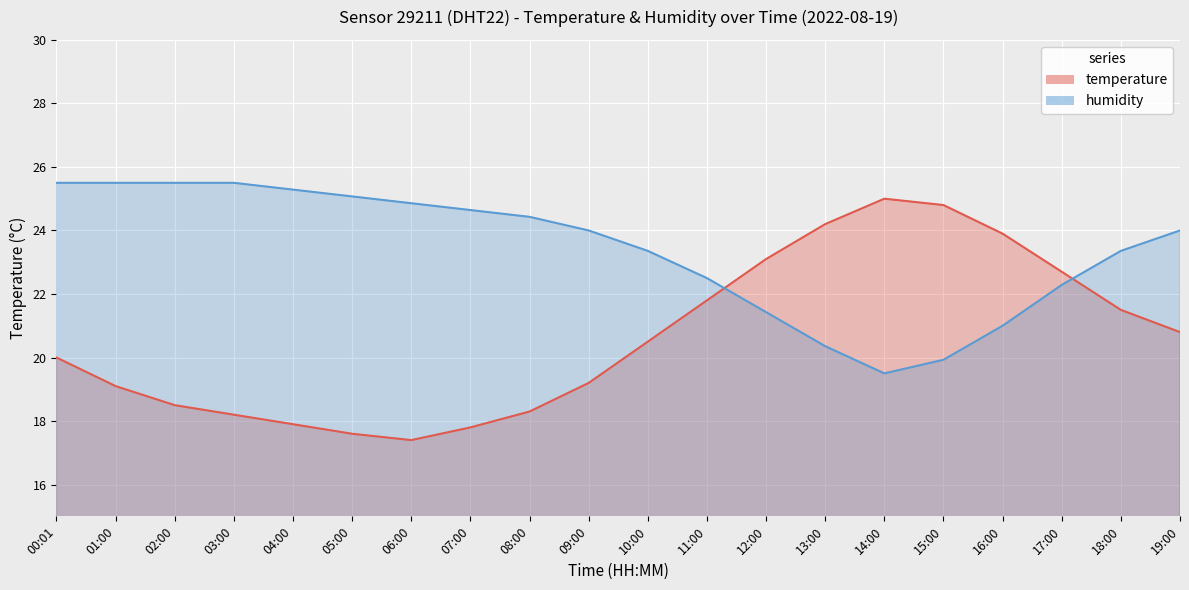

What is the label of the 5th point from the left?

04:00